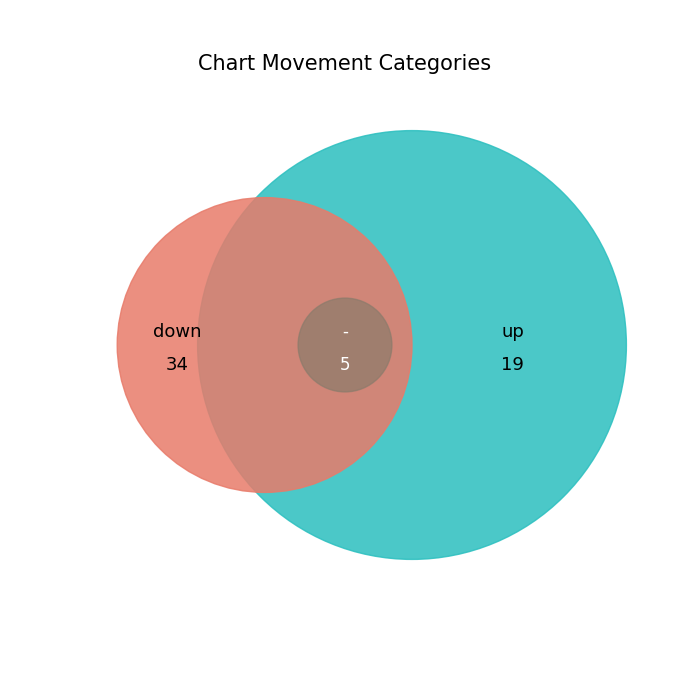

Count the number of slices in the pie.

3